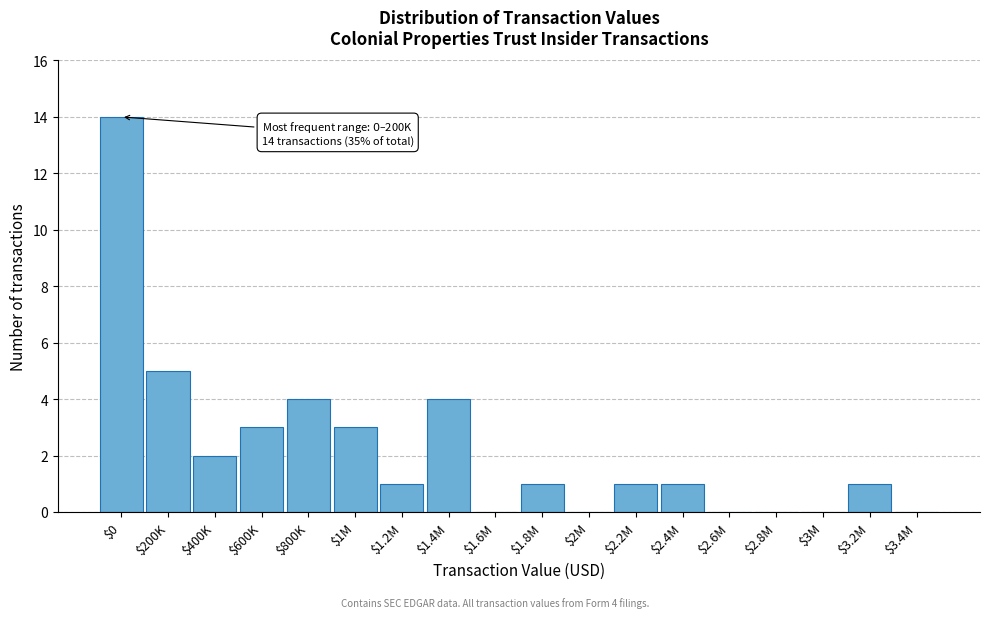

At which label is the value closest to 7?

$200K